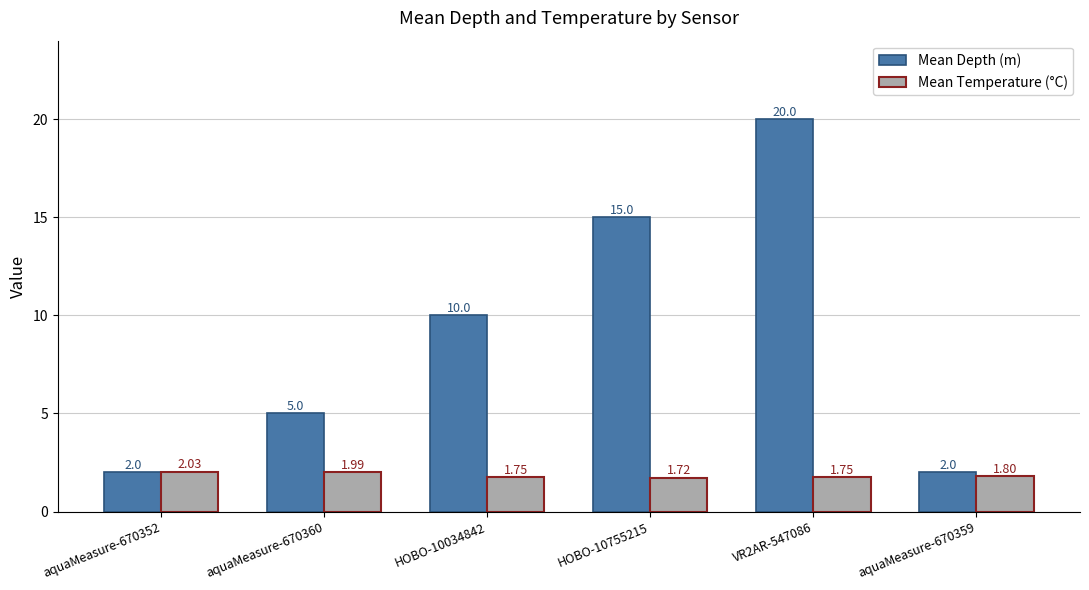

Rank the series by their maximum value, from lowest to highest.

Mean Temperature (°C), Mean Depth (m)